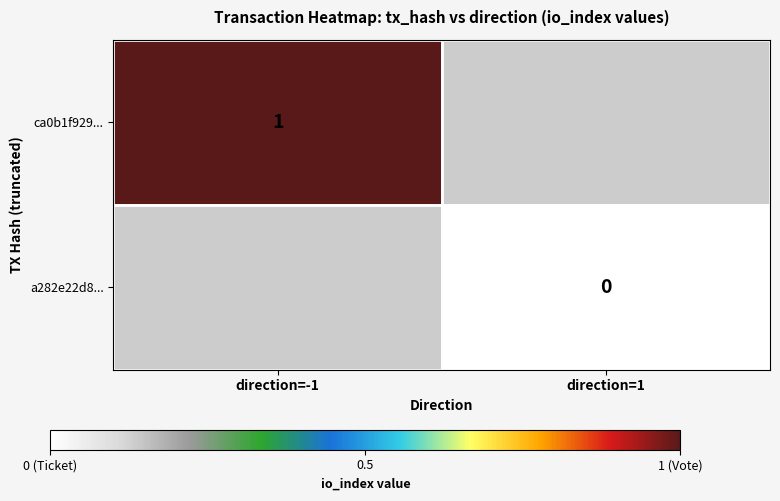

Is it true that ca0b1f929... equals 2 at direction=-1?

False